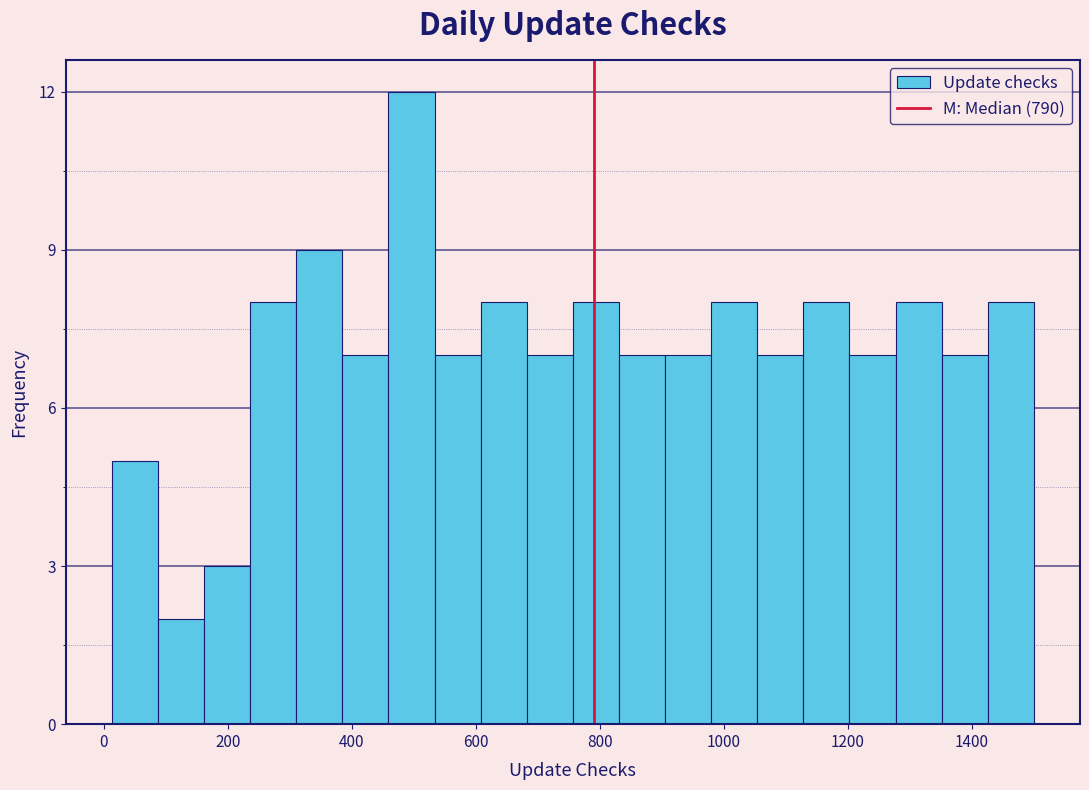

Around what value on the x-axis is the tallest bar? Give the approximate position of its centre, as read against the axis.

500